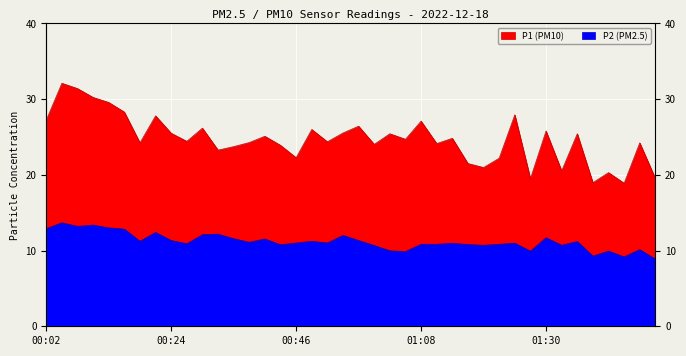

How many values in the P1 series exceed 24?

27